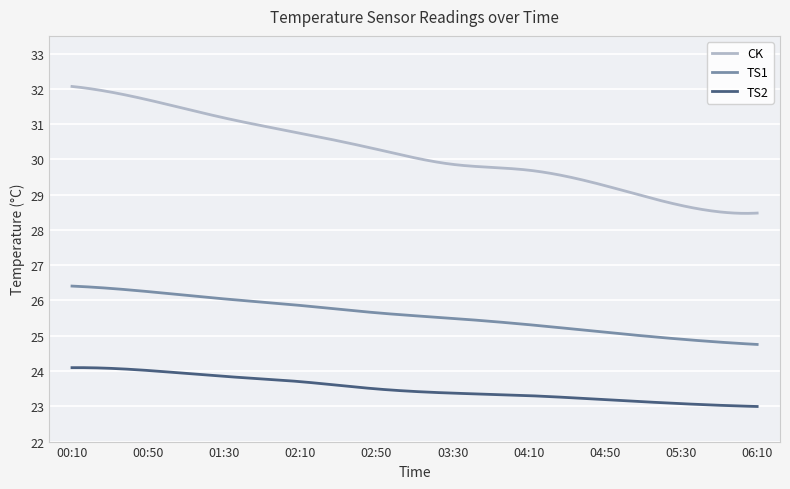

List the series in order of their peak value, lowest first.

TS2, TS1, CK